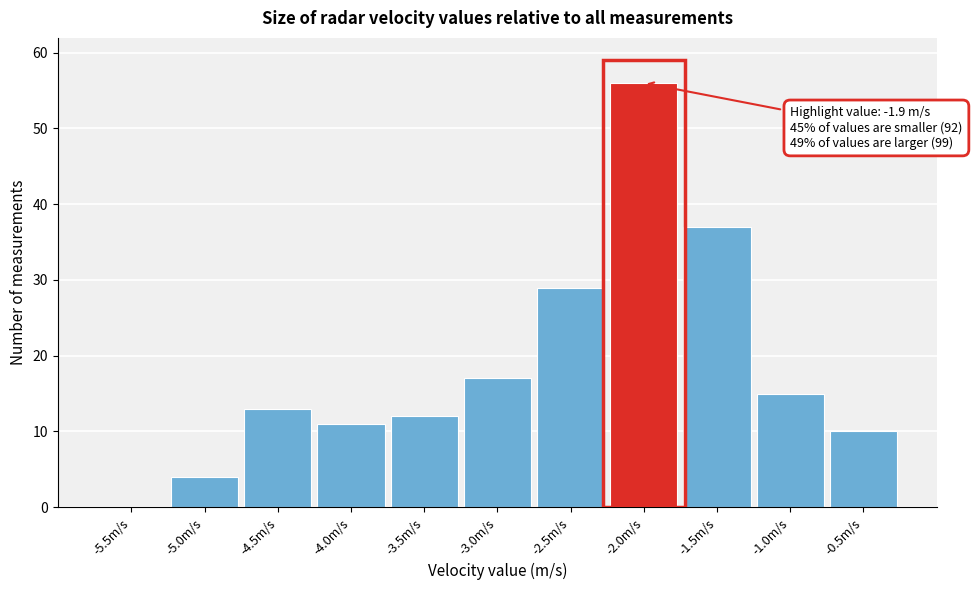

Reading left to right, extract all data points from this chart.

-5.5m/s=0	-5.0m/s=4	-4.5m/s=13	-4.0m/s=11	-3.5m/s=12	-3.0m/s=17	-2.5m/s=29	-2.0m/s=56	-1.5m/s=37	-1.0m/s=15	-0.5m/s=10